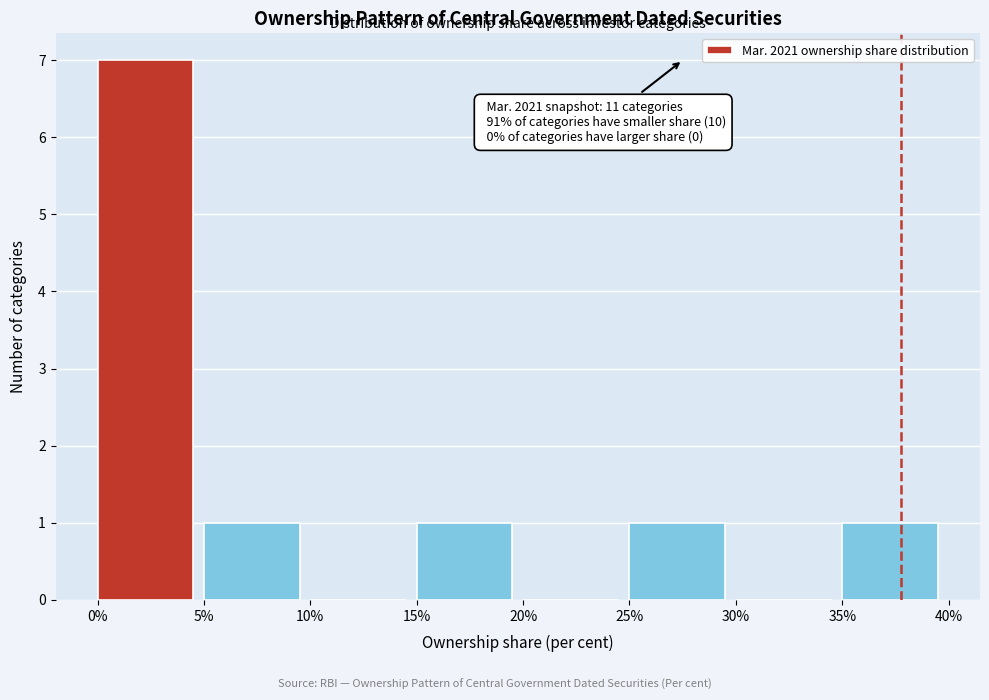

Which range on the x-axis has the tallest bar?

0% to 5%